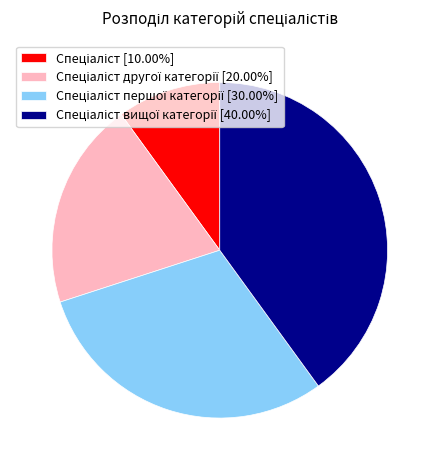

Is there any slice that represents more than half of the pie?

No